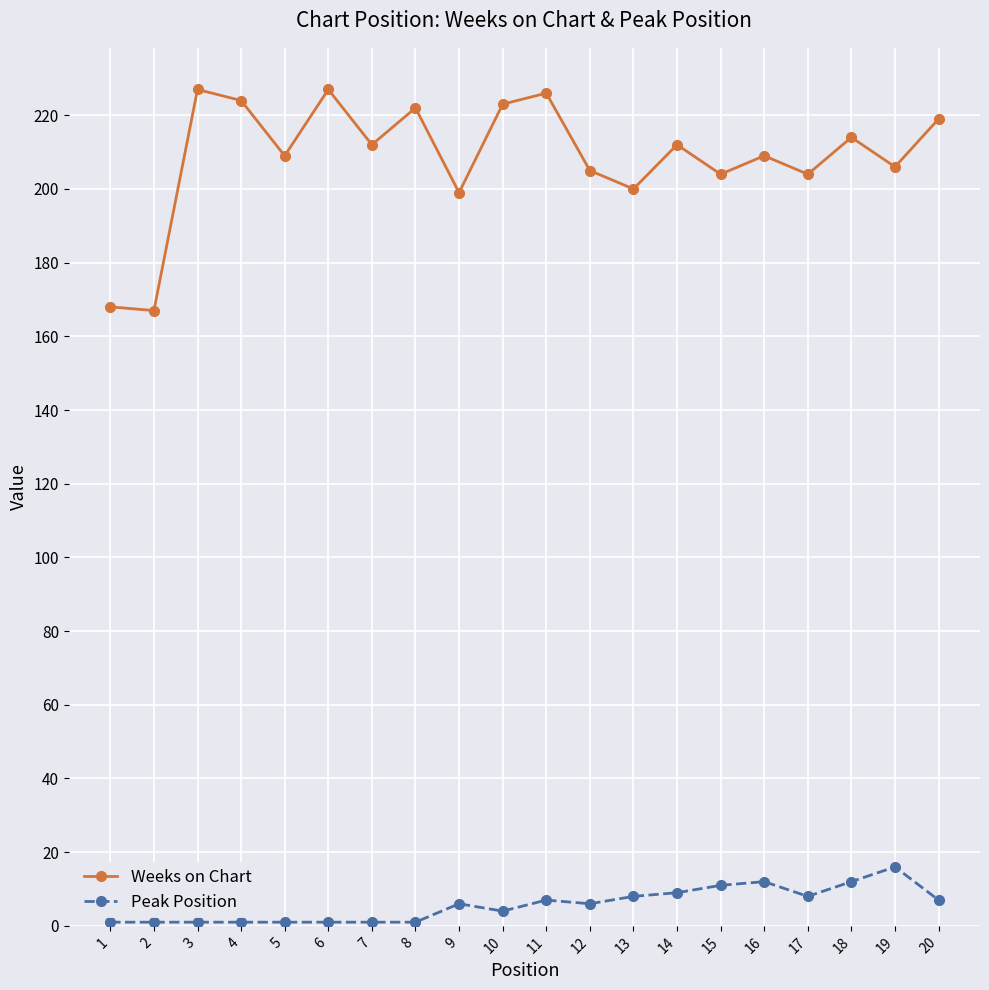

True or false: Peak Position has more than 1 points higher than both neighbors.

True